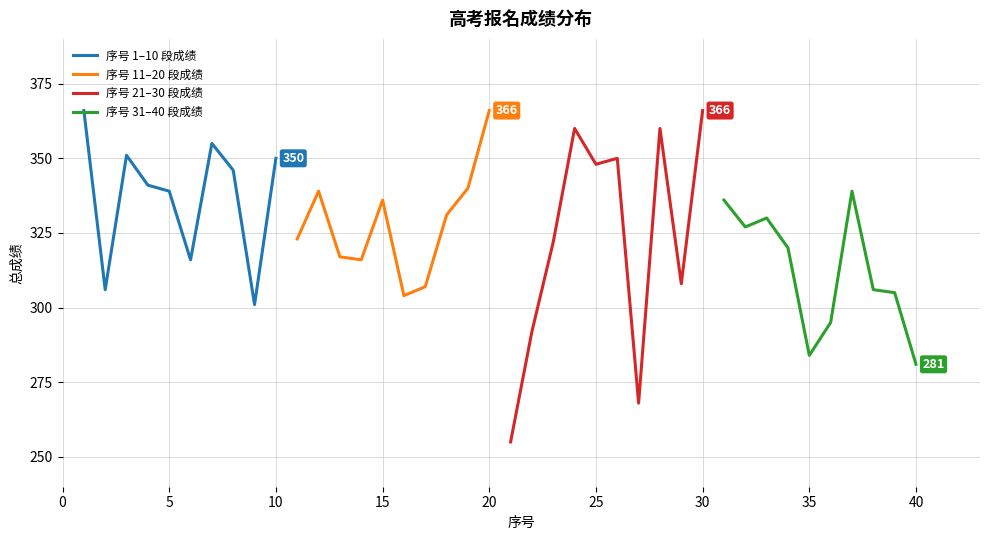

The 序号 21–30 段成绩 series shows 164 at 30. True or false?

False